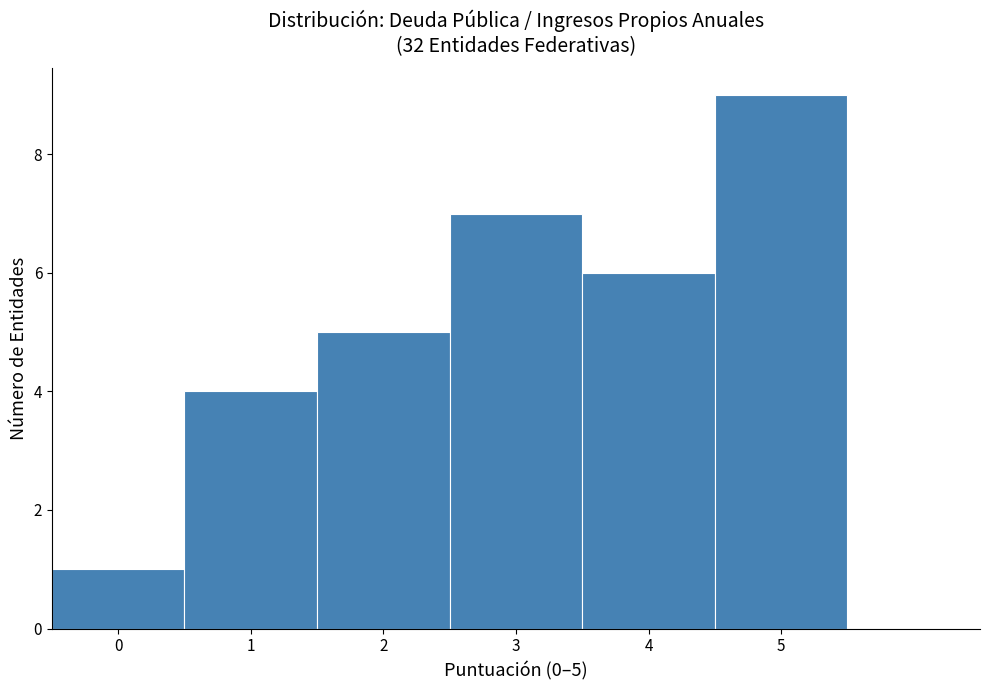

Which range on the x-axis has the tallest bar?

4.5 to 5.5